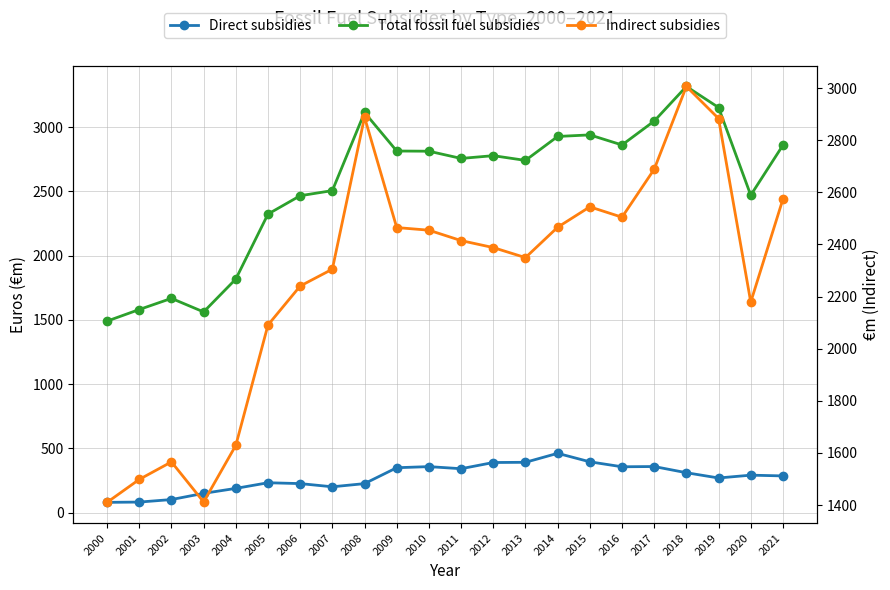

Between 2001 and 2017, which is larger?

2017